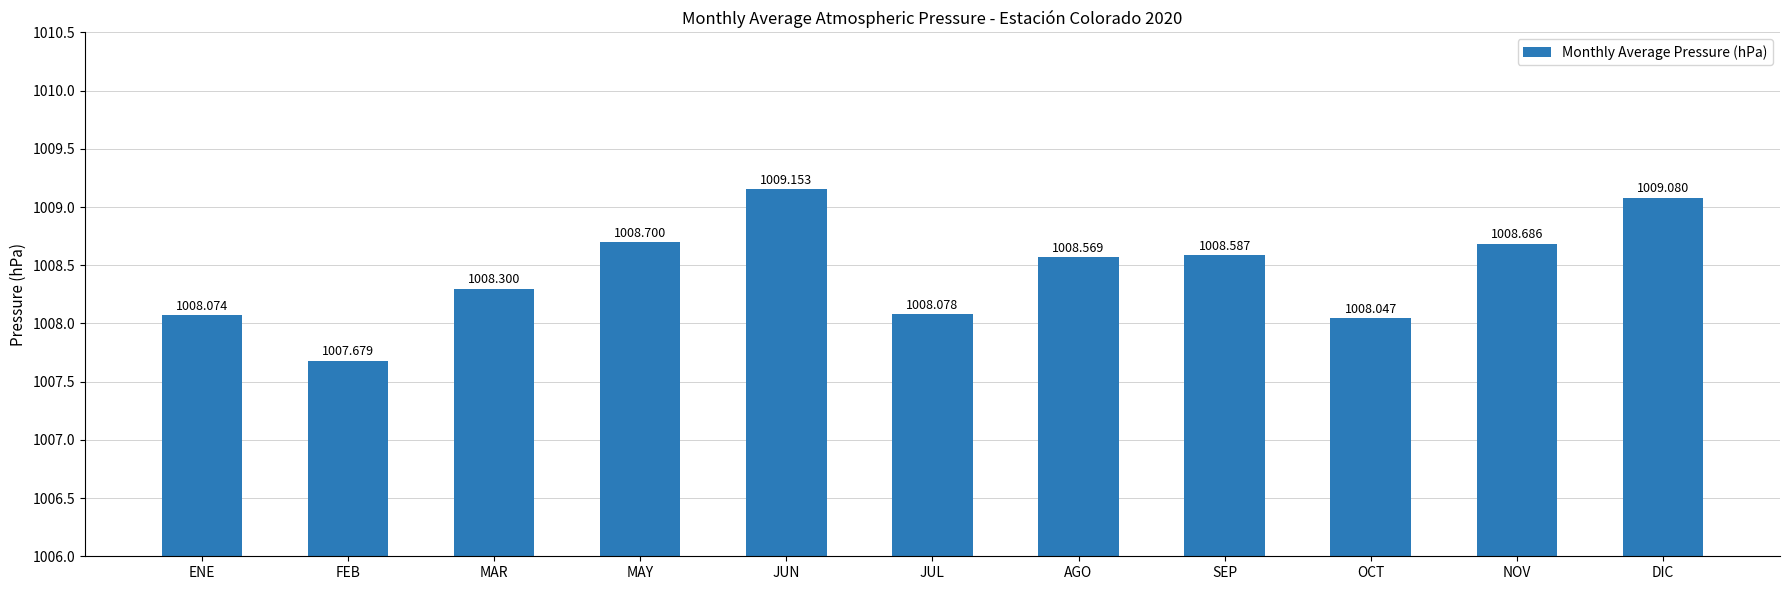

What is the approximate value at ENE?

1008.1